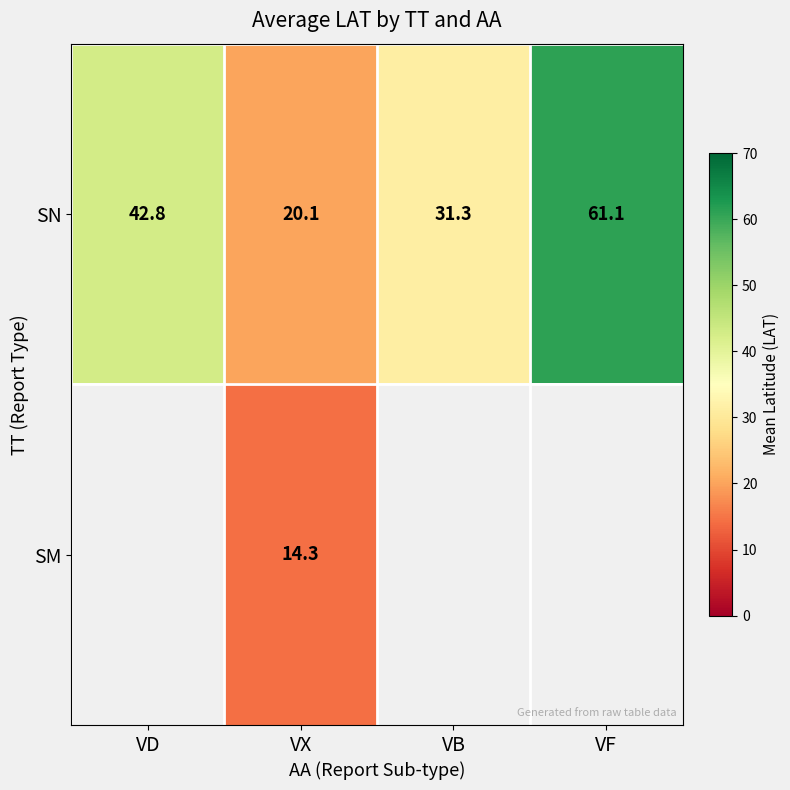

Where does the SN series first go above 42?

VD